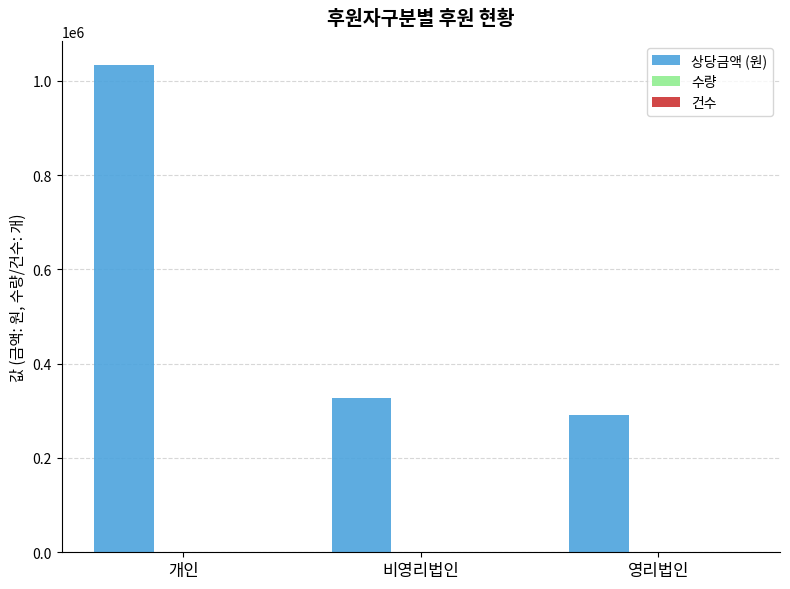

At which category is the sum across all series the highest?

개인